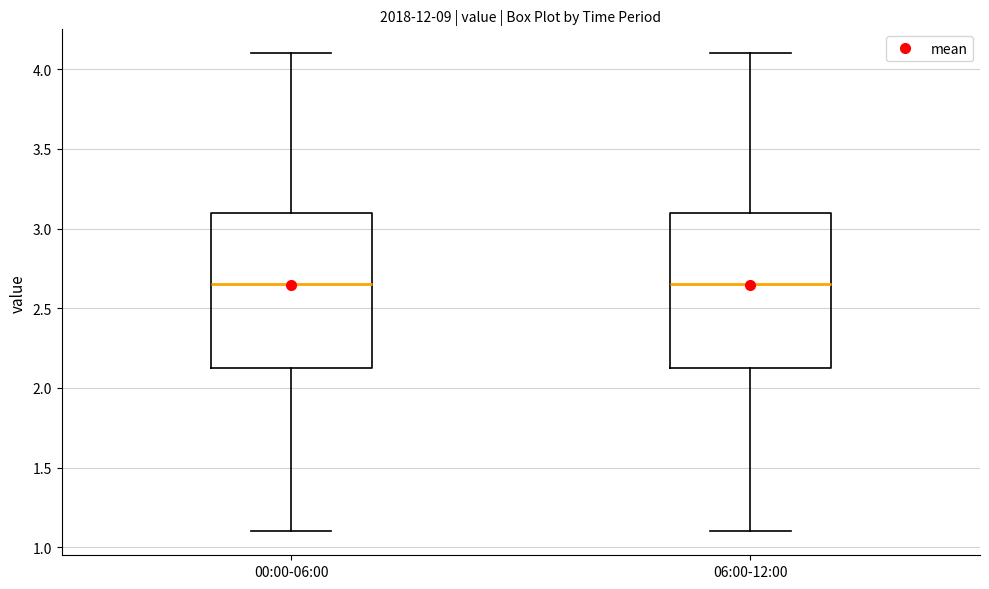

Where does the upper whisker of the box for 00:00-06:00 end on the y-axis? The values are not printed on the chart, so give them approximately, as read against the axis.

4.10